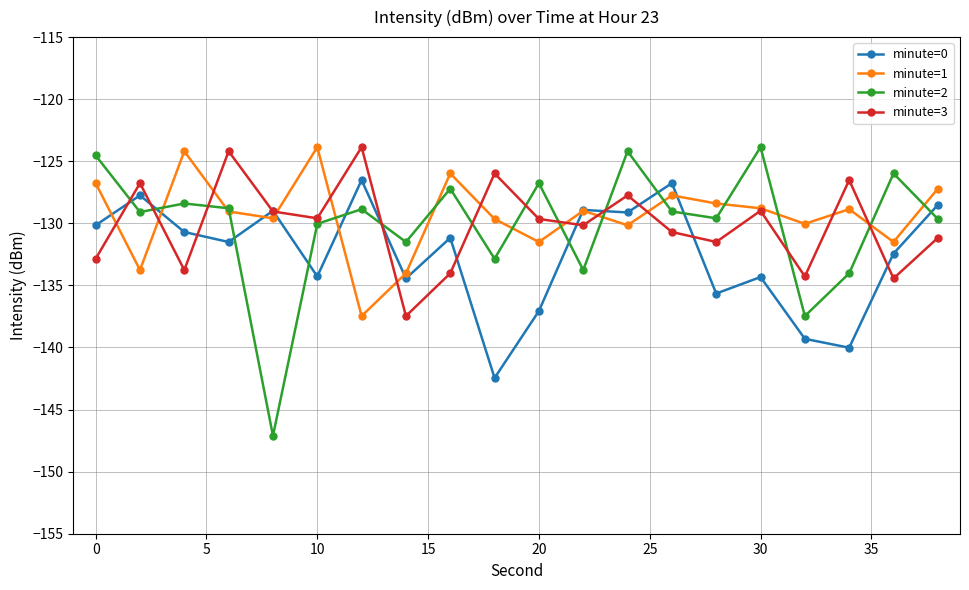

How many values in the minute=0 series are below -131?

11